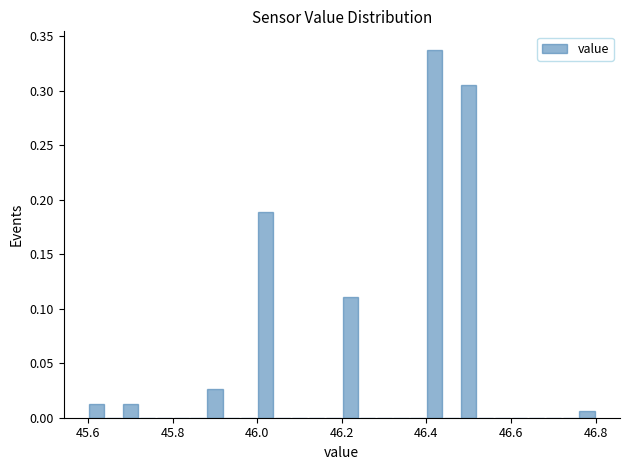

Read against the x-axis, roughly where is the centre of the tallest bar?

46.42